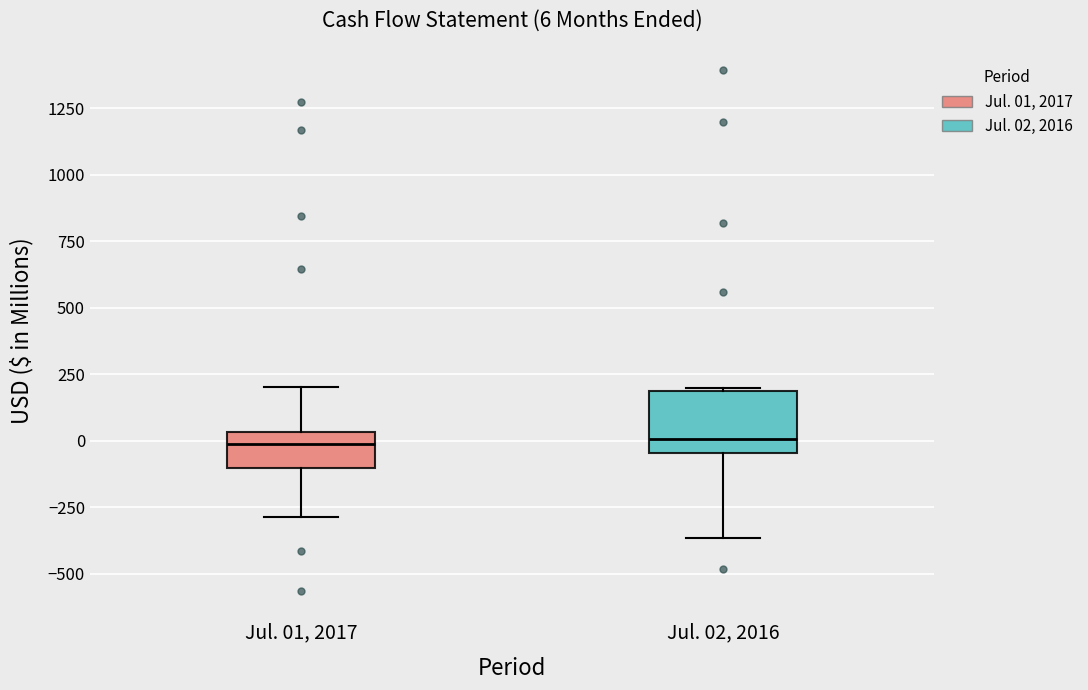

Which box is the tallest, from its lower edge to its upper edge?

Jul. 02, 2016